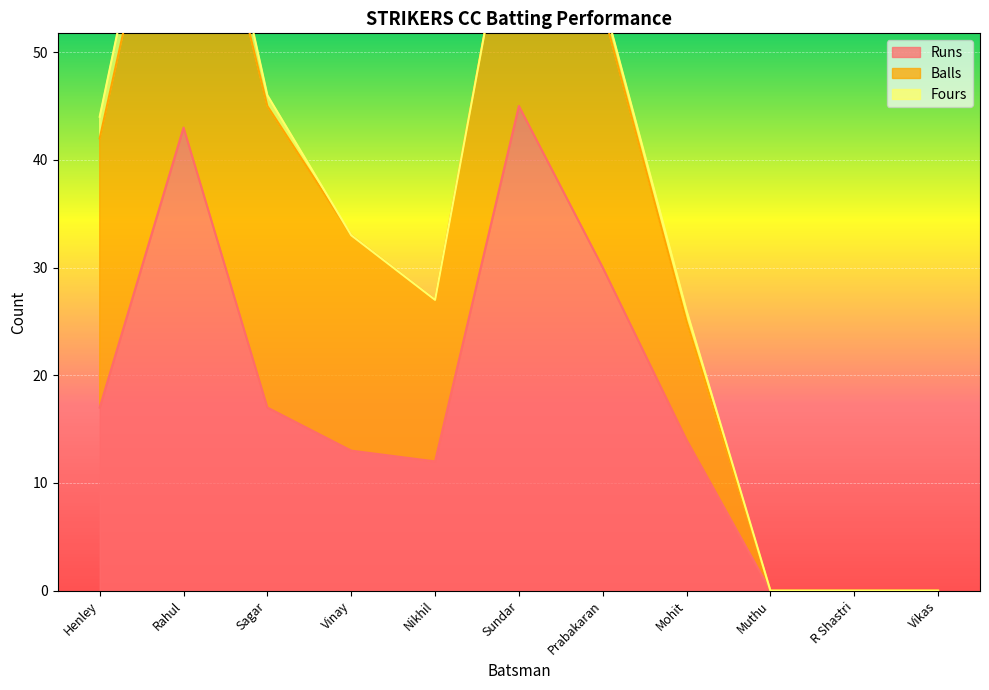

Reading left to right, transcribe all the data shown in this chart.

Runs: 17	43	17	13	12	45	30	14	0	0	0
Balls: 25	34	28	20	15	24	24	11	0	0	0
Fours: 2	4	1	0	0	0	1	1	0	0	0